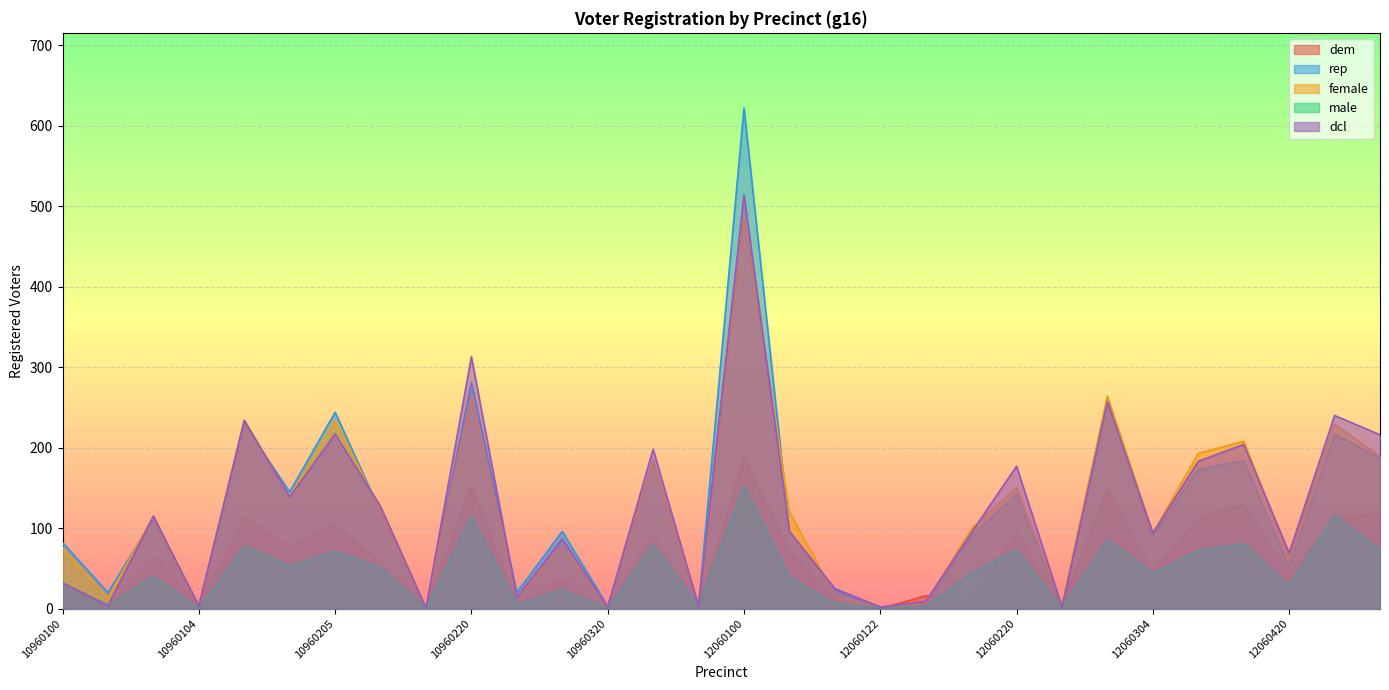

How many categories are shown in the chart?

30